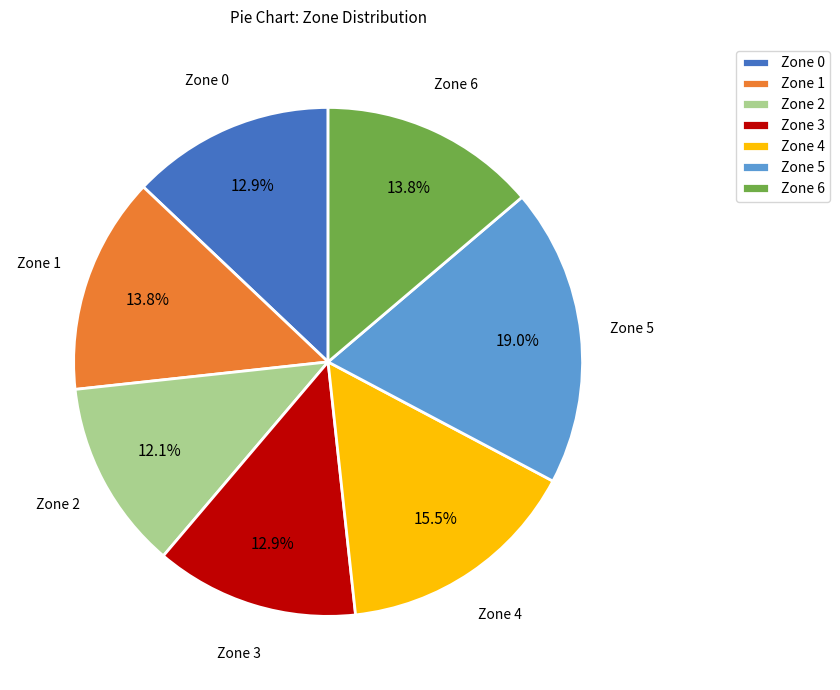

To the nearest percent, what is the difference between the Zone 0 and Zone 6 slice percentages?

1%